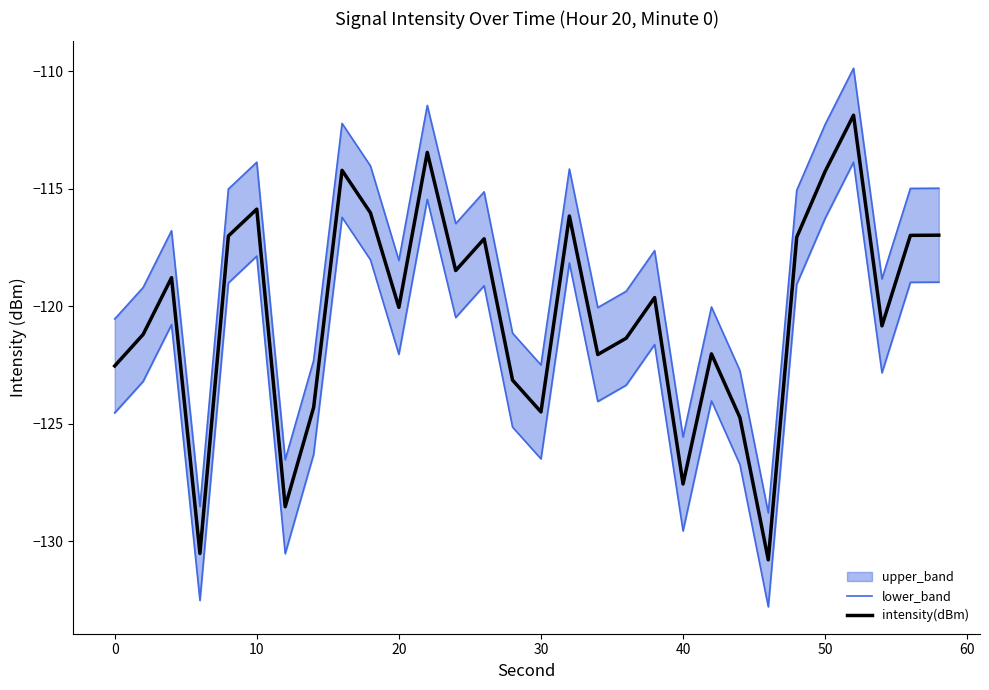

What is the highest value of the intensity(dBm) series?

-111.9